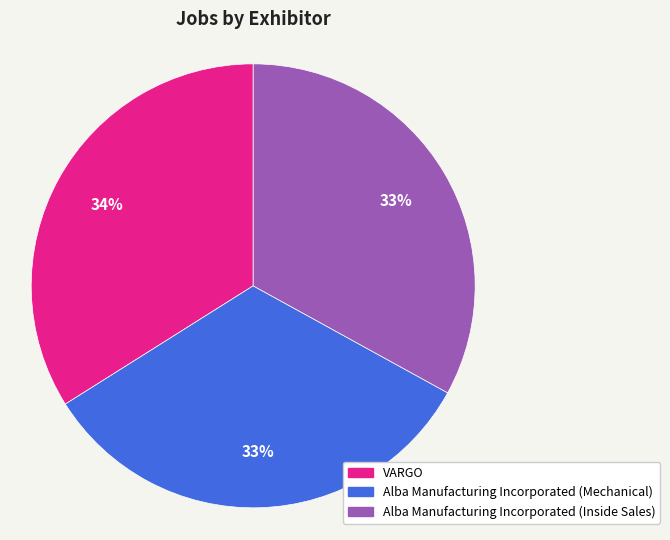

Which slice is the largest?

VARGO